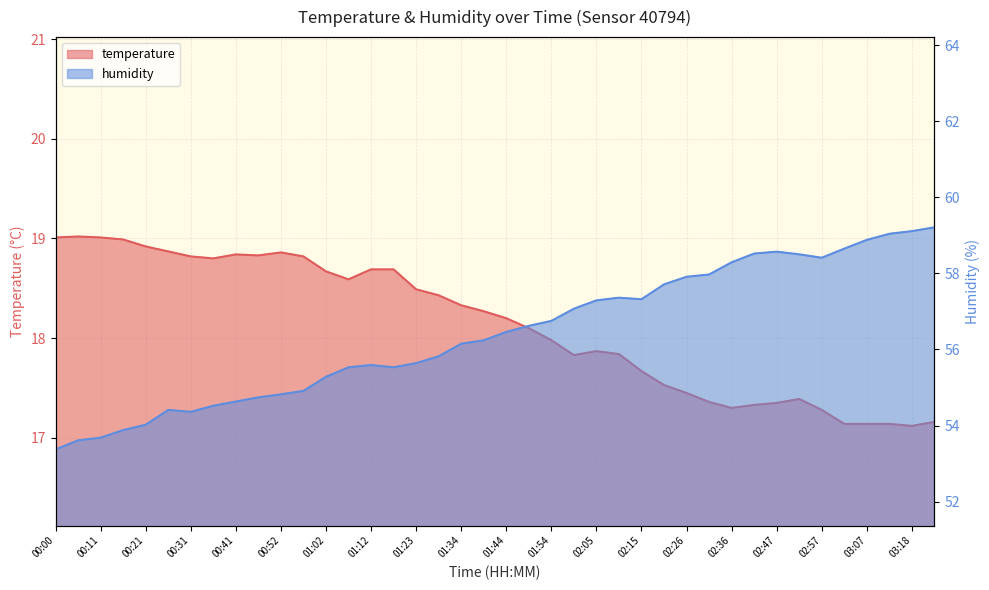

What is the value of the humidity point at the 8th from the left?

54.5